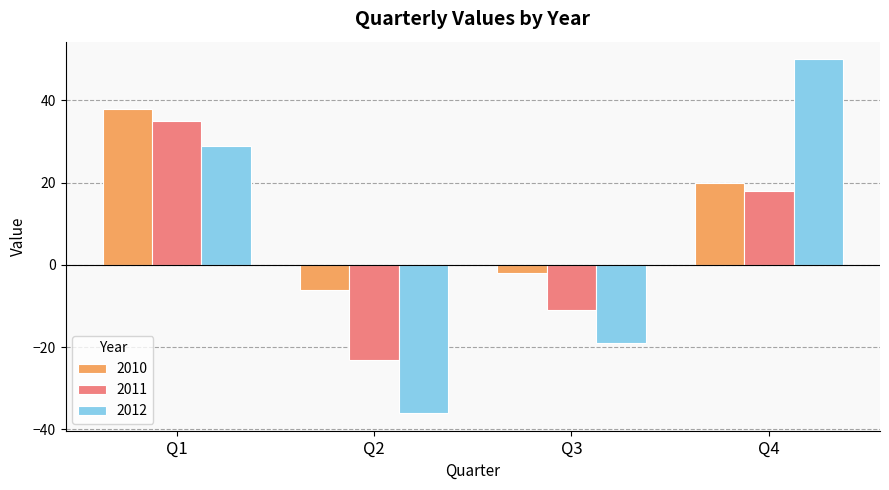

How many data points in 2010 are less than 20?

2